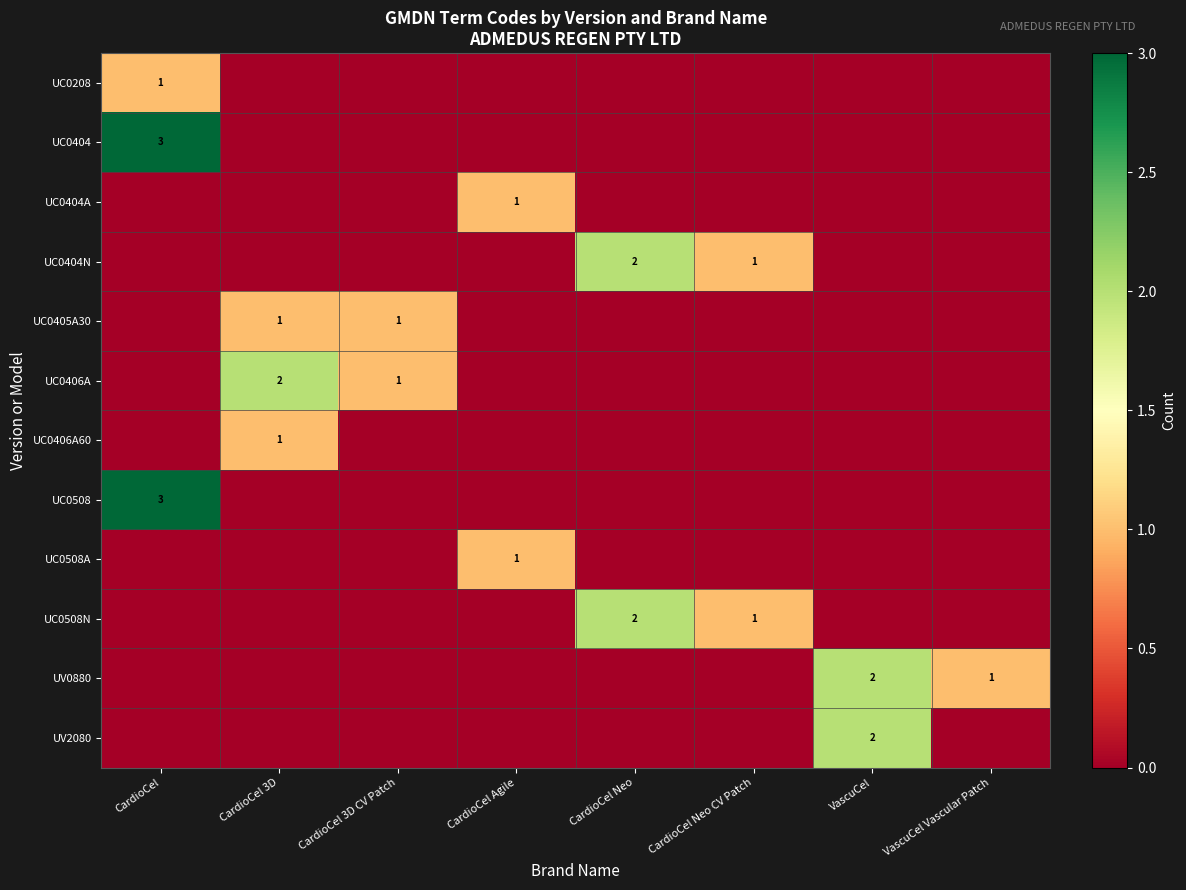

How many data points does each series have?

8